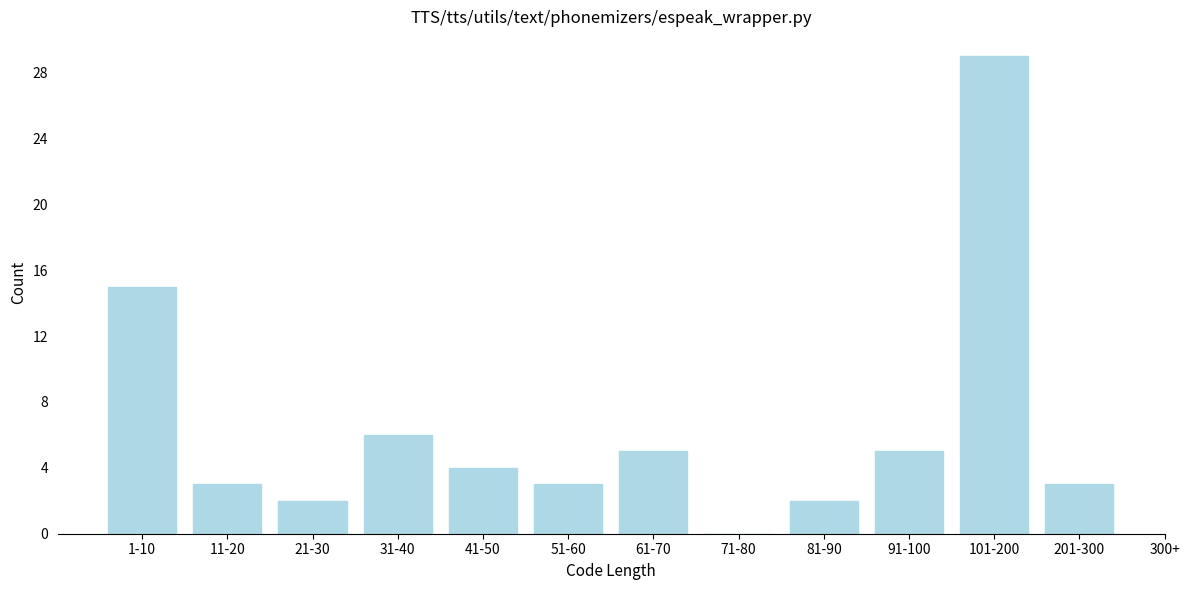

Reading right to left, what are all the values shown in this chart?

201-300=3	101-200=29	91-100=5	81-90=2	71-80=0	61-70=5	51-60=3	41-50=4	31-40=6	21-30=2	11-20=3	1-10=15